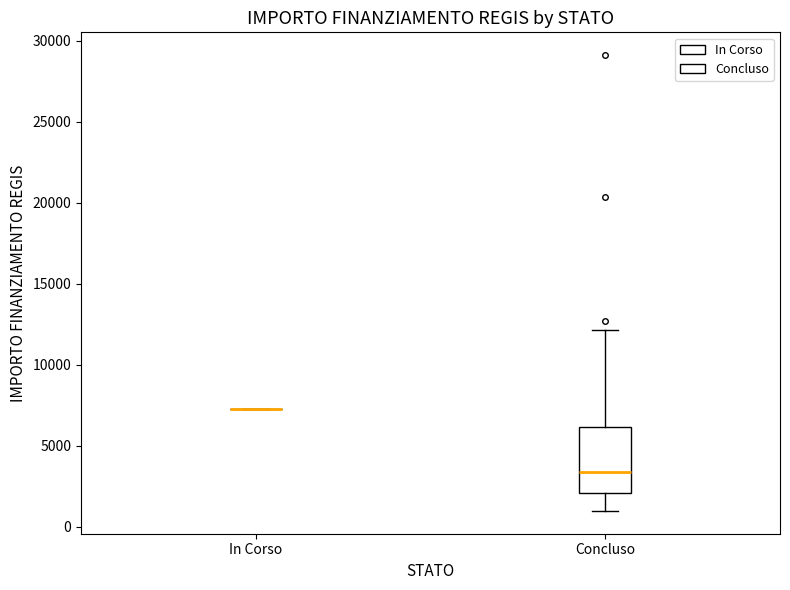

Reading left to right, transcribe this box plot: for each box, give where its median line is, the range the box spans, and where its two whiskers end, as read against the y-axis. The values are not printed on the chart, so give them approximately, as read against the axis.

In Corso: box collapsed to a line at 7500, whiskers 7500 to 7500
Concluso: median 3500, box 2000 to 6000, whiskers 1000 to 12000